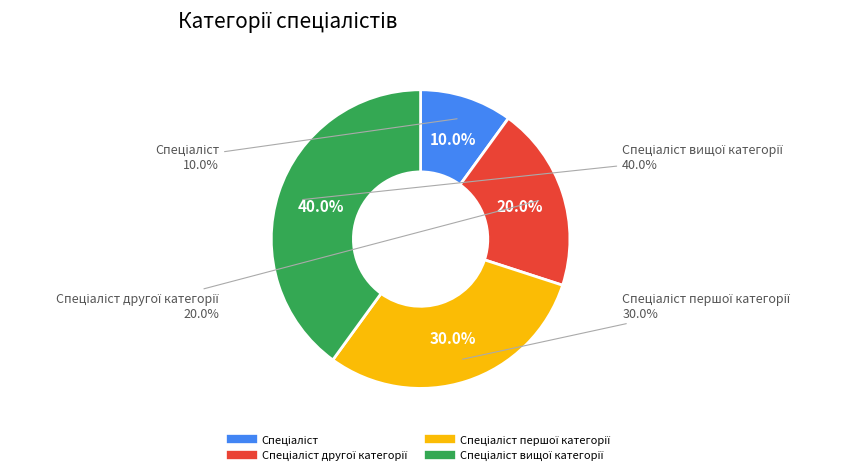

What is the total percentage of Спеціаліст and Спеціаліст другої категорії?

30.0%